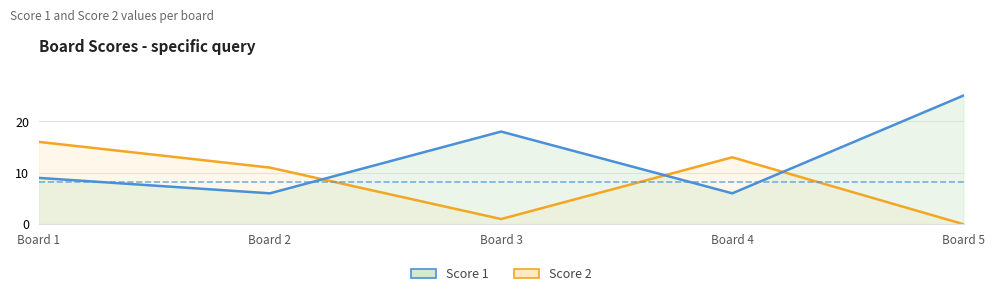

Rank the categories by Score 2 value from lowest to highest.

Board 5, Board 3, Board 2, Board 4, Board 1